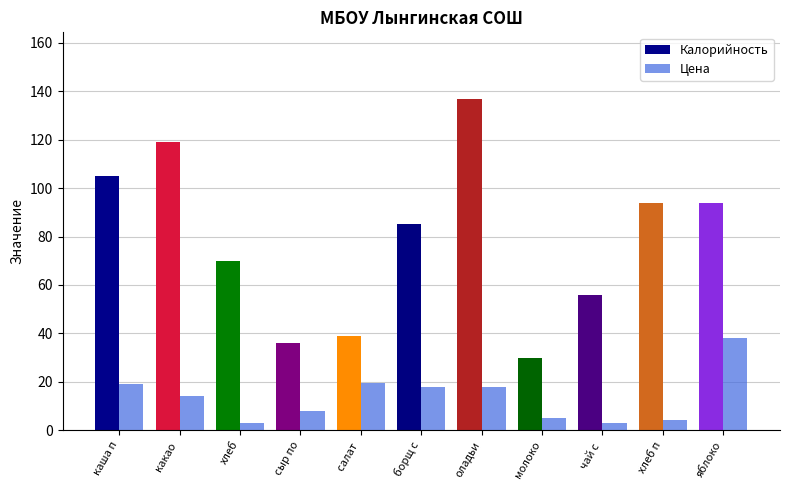

At which category is the sum across all series the highest?

оладьи